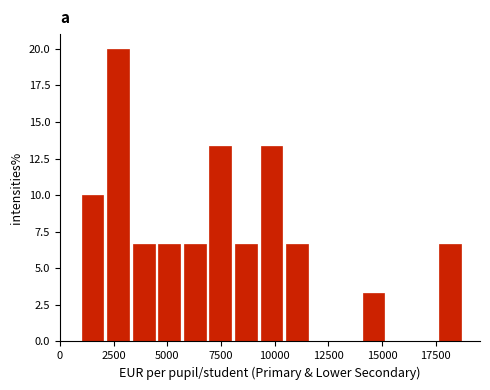

Around what value on the x-axis is the tallest bar? Give the approximate position of its centre, as read against the axis.

2500